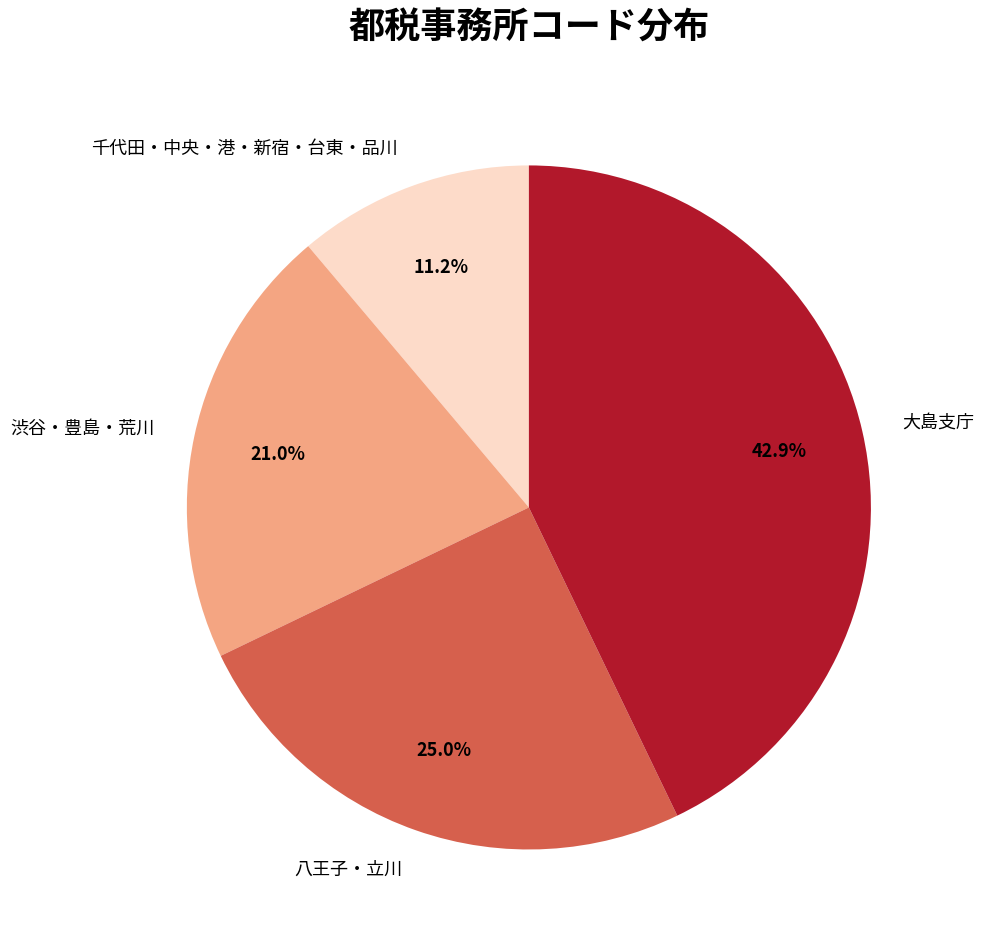

Which slice is the largest?

大島支庁